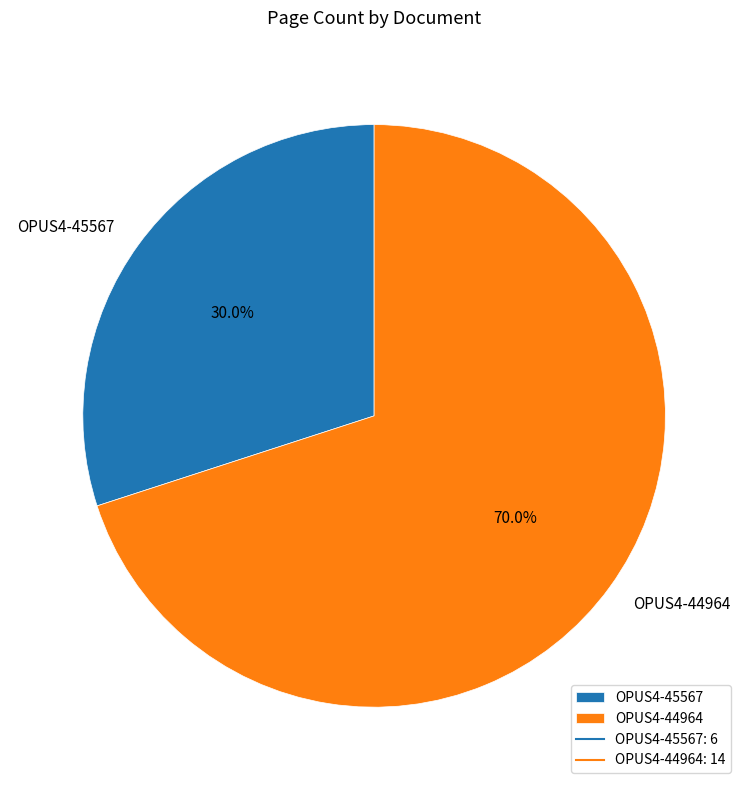

Is there a majority slice in this chart?

Yes